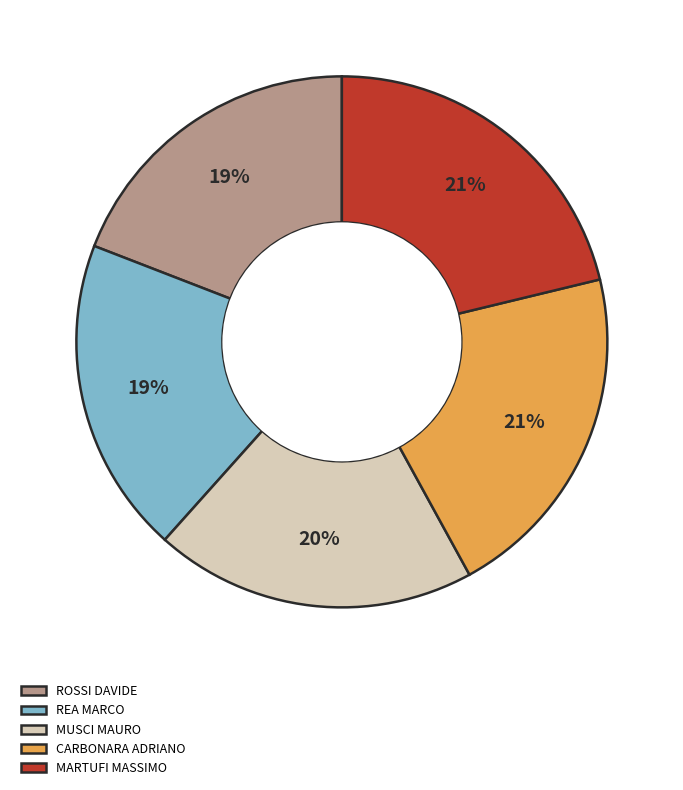

To the nearest percent, what percentage of the pie is REA MARCO?

19%